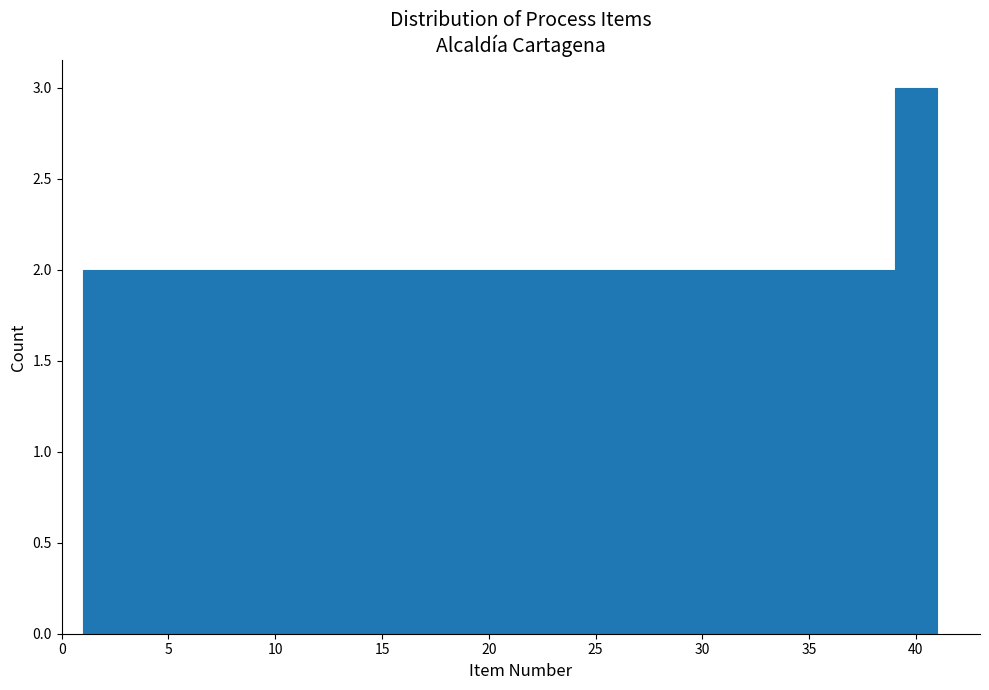

Reading left to right, transcribe this chart: for each bar, give the range it covers on the x-axis and its height. The values are not printed on the chart, so give them approximately, as read against the axis.

1 to 3: 2
3 to 5: 2
5 to 7: 2
7 to 9: 2
9 to 11: 2
11 to 13: 2
13 to 15: 2
15 to 17: 2
17 to 19: 2
19 to 21: 2
21 to 23: 2
23 to 25: 2
25 to 27: 2
27 to 29: 2
29 to 31: 2
31 to 33: 2
33 to 35: 2
35 to 37: 2
37 to 39: 2
39 to 41: 3